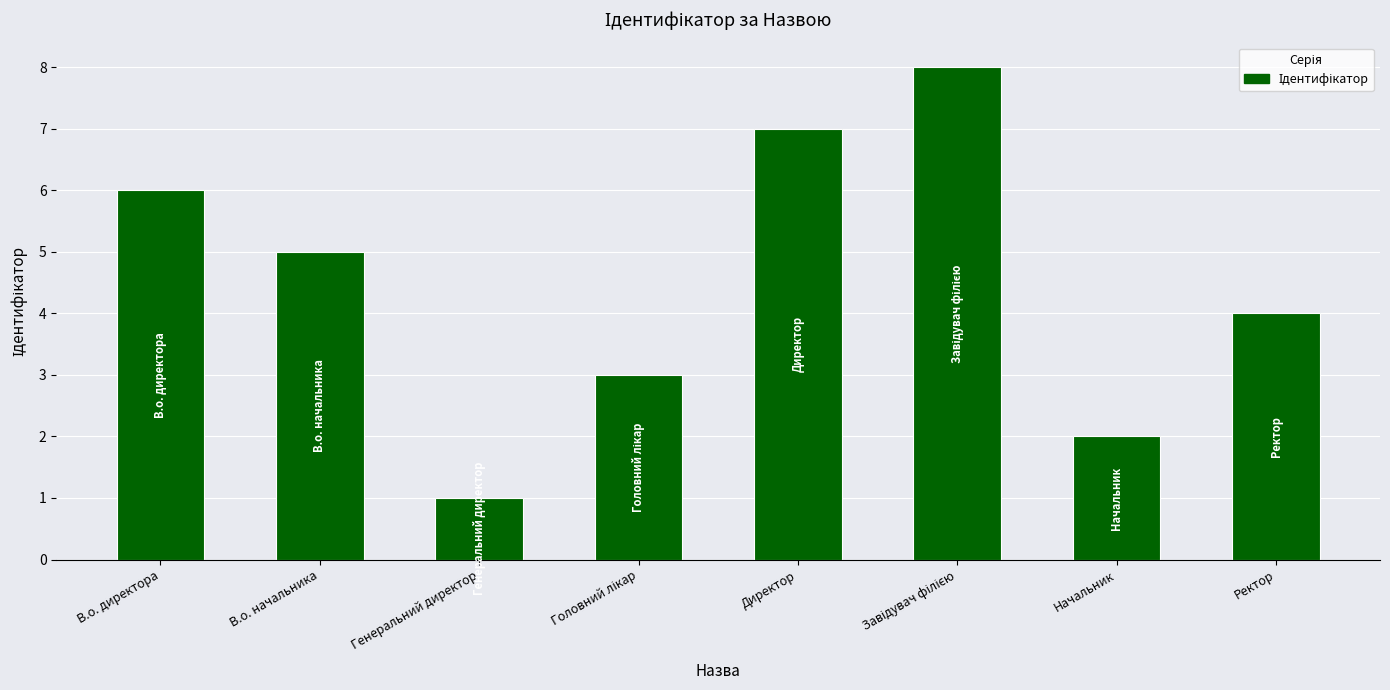

Is it true that the value at Директор is 7?

True